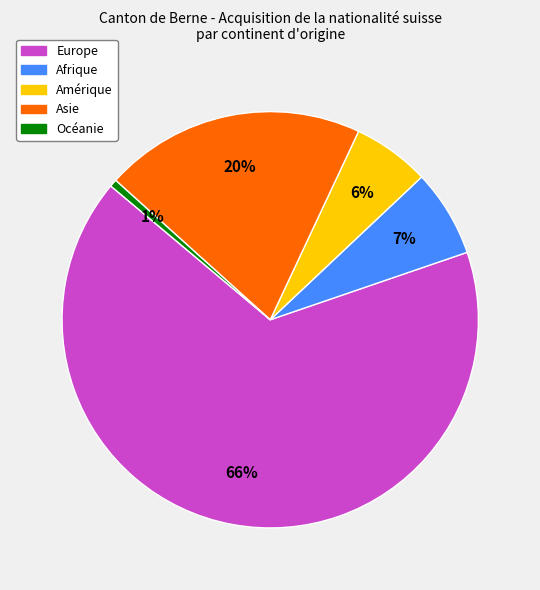

The Asie slice represents 20% of the pie. True or false?

True